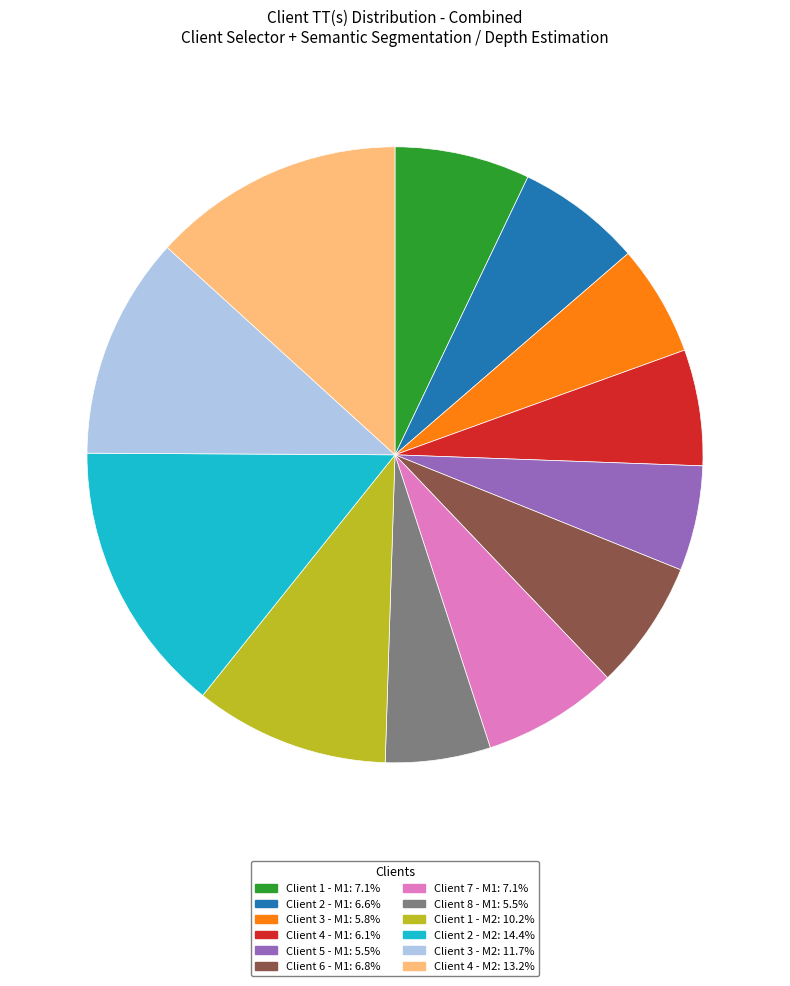

What is the ratio of the value at Client 8 - M1: 5.5% to the value at Client 1 - M1: 7.1%?

0.8